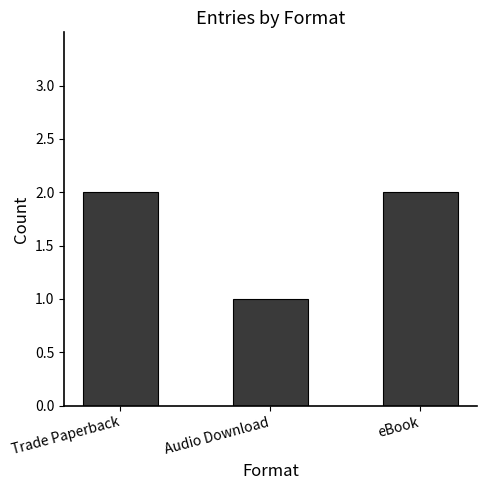

Between Trade Paperback and Audio Download, which is larger?

Trade Paperback